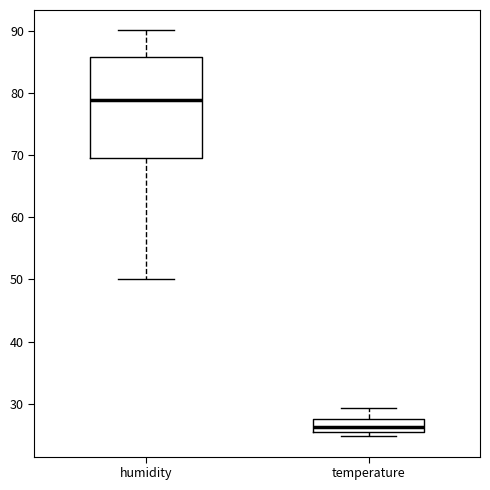

Reading left to right, transcribe this box plot: for each box, give where its median line is, the range the box spans, and where its two whiskers end, as read against the y-axis. The values are not printed on the chart, so give them approximately, as read against the axis.

humidity: median 79, box 69 to 86, whiskers 50 to 90
temperature: median 26, box 25 to 28, whiskers 25 (just below the box's lower edge) to 29